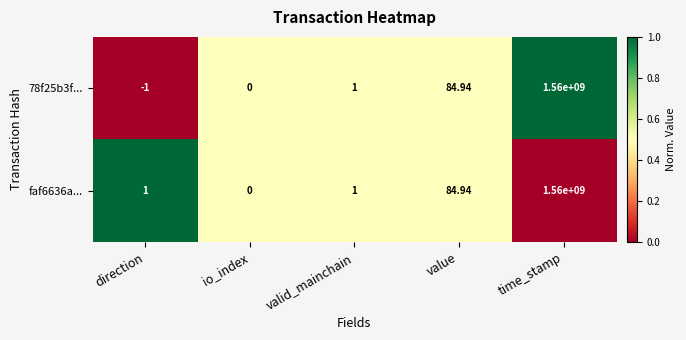

Is the value of faf6636a... at valid_mainchain greater than the value of 78f25b3f... at direction?

Yes